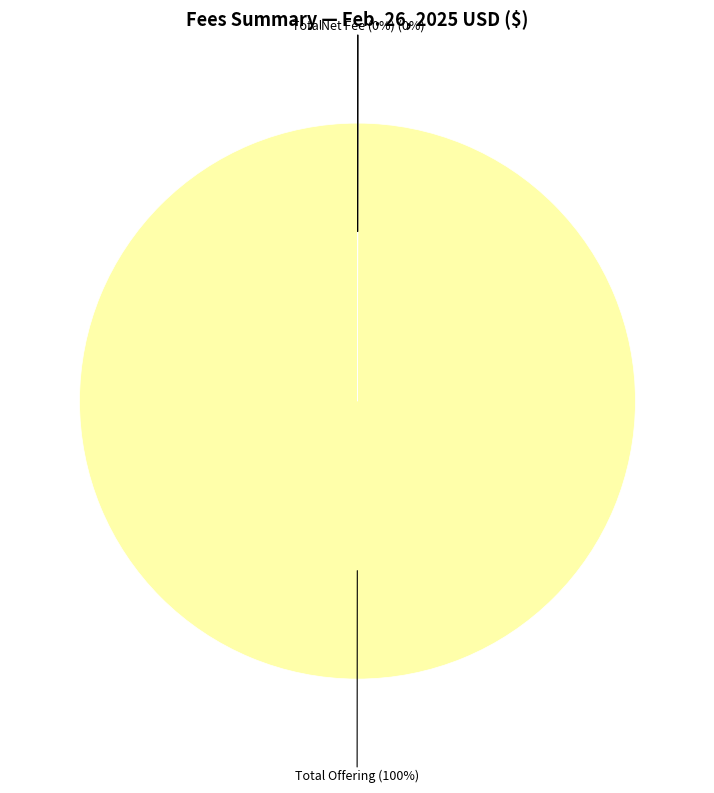

To the nearest percent, what is the average slice percentage?

33%